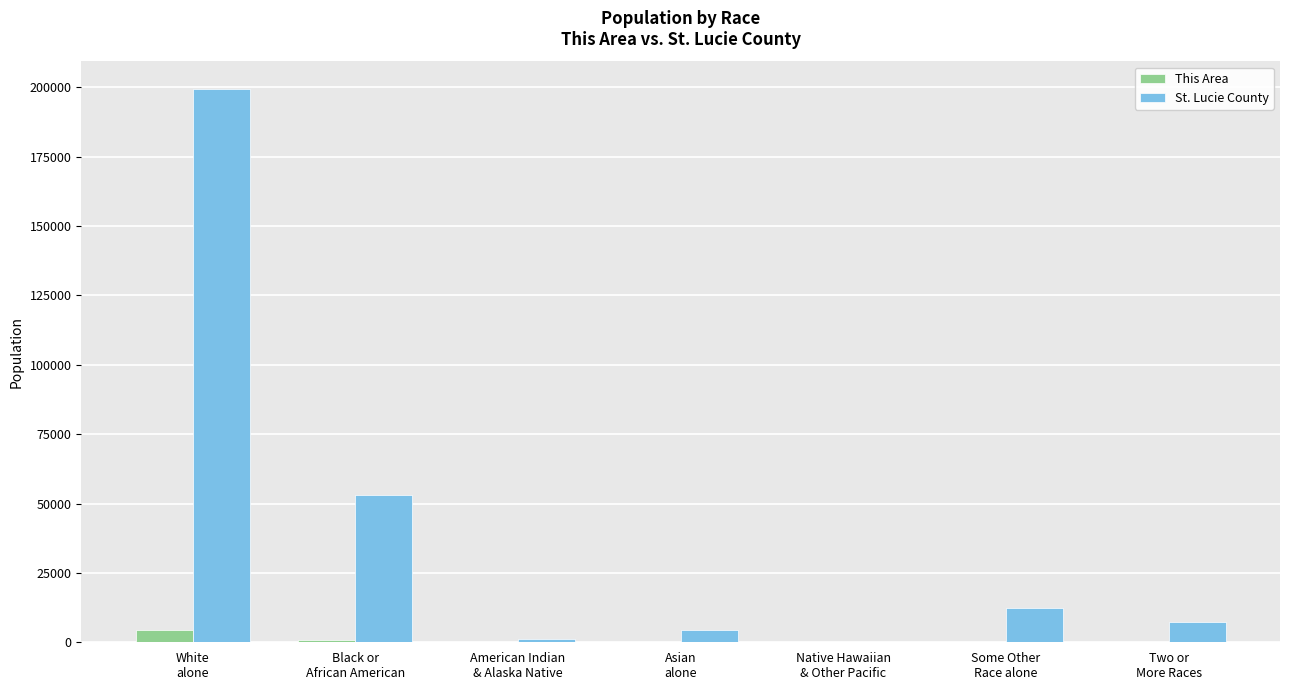

What is the sum of all This Area values?

5788